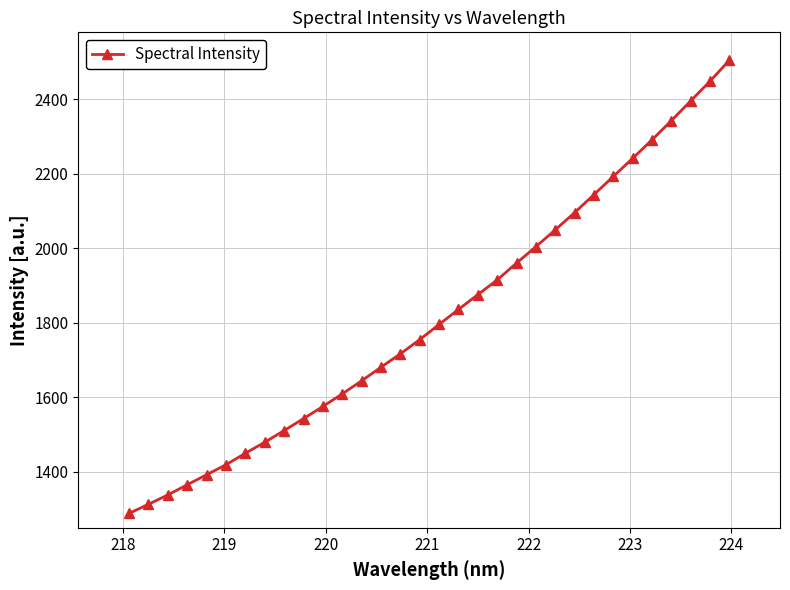

How many series are shown in this chart?

1